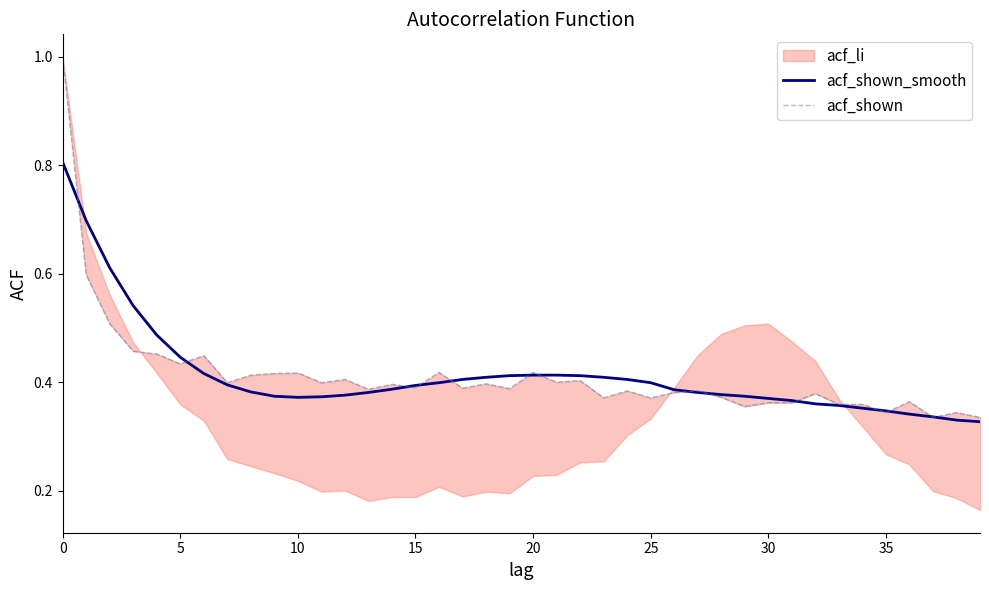

What is the value of the acf_shown_smooth point at the 31st from the left?

0.4